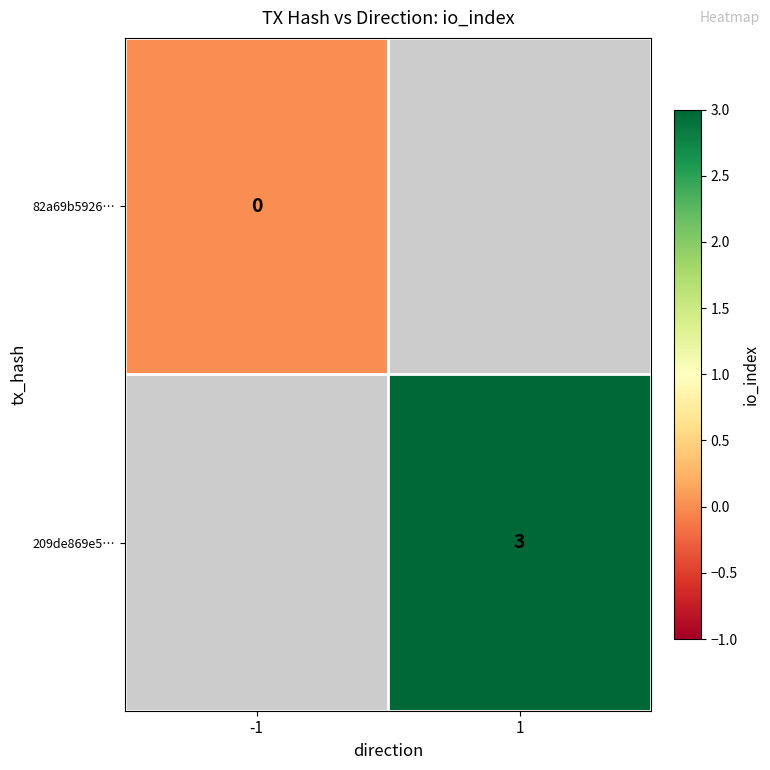

The value of 209de869e5… at 1 is 2. True or false?

False